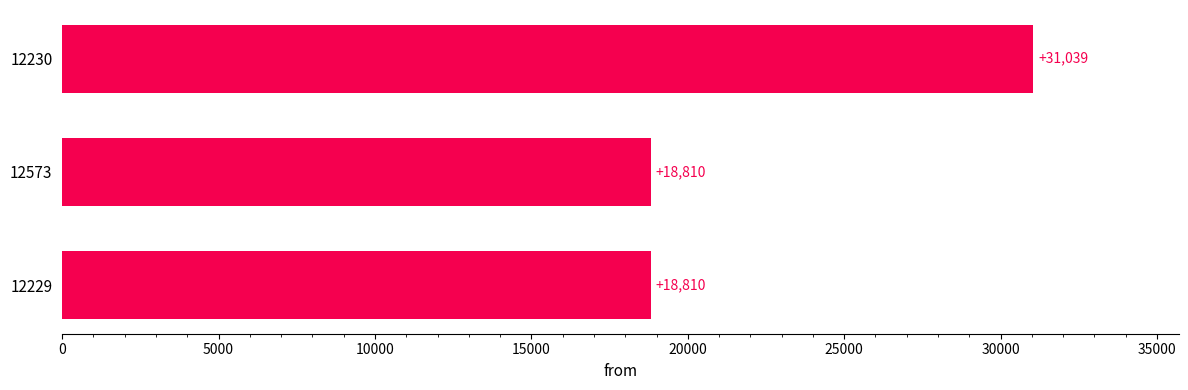

What is the difference between the maximum and minimum values?

12229